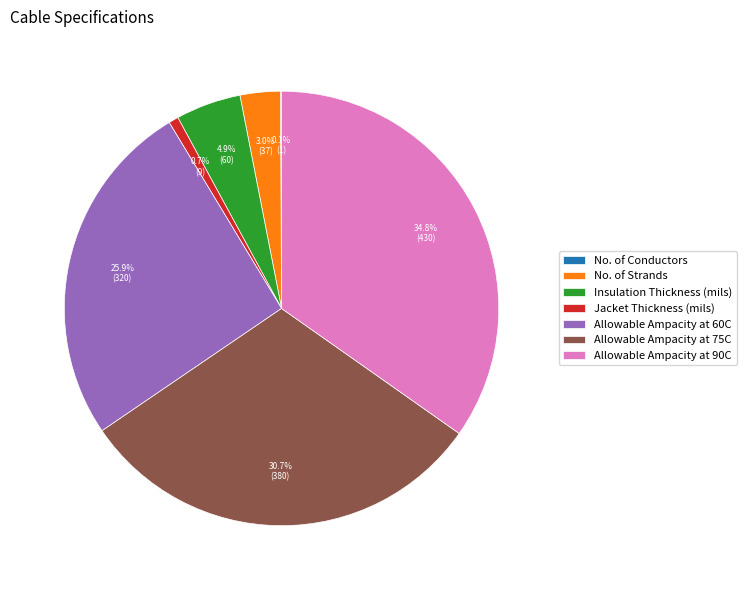

Which category has the biggest portion of the pie?

Allowable Ampacity at 90C